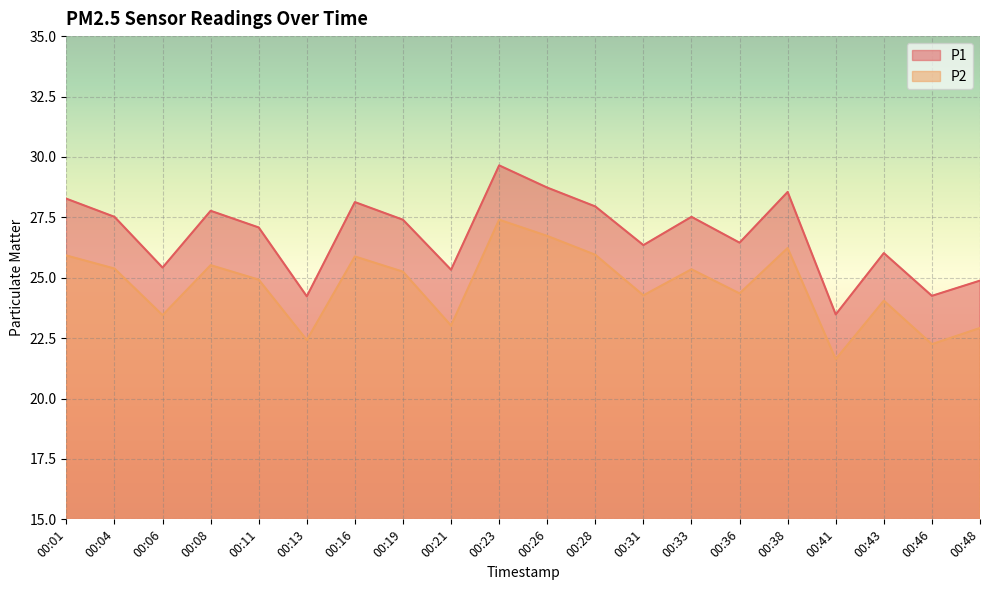

True or false: P2 and P1 cross at least once.

False